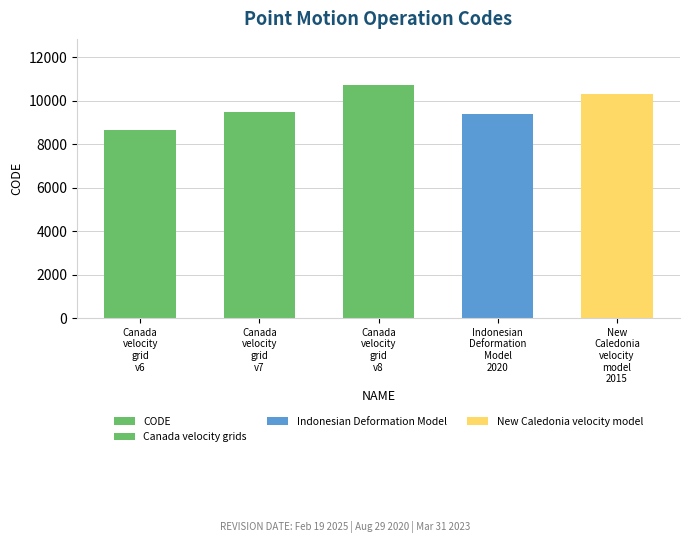

Reading left to right, list all the values displayed in this chart.

8676	9483	10707	9375	10323